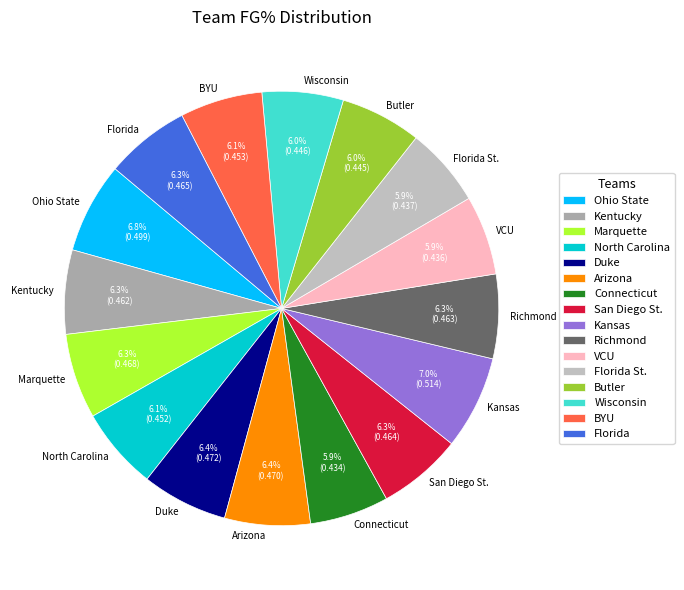

Does San Diego St. represent more than half of the total?

No